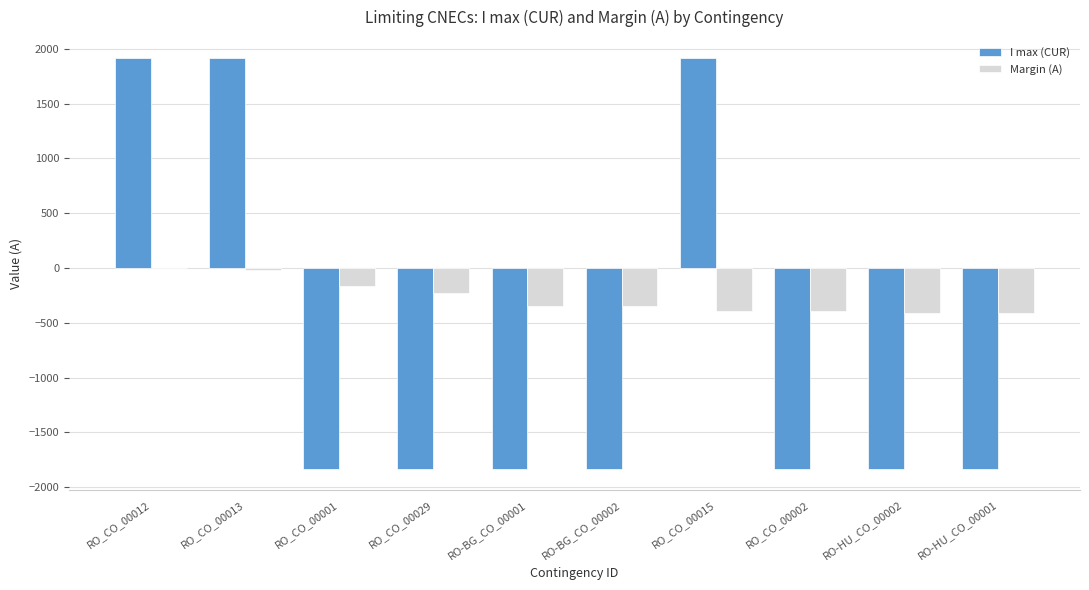

Which series has the largest total across all categories?

Margin (A)